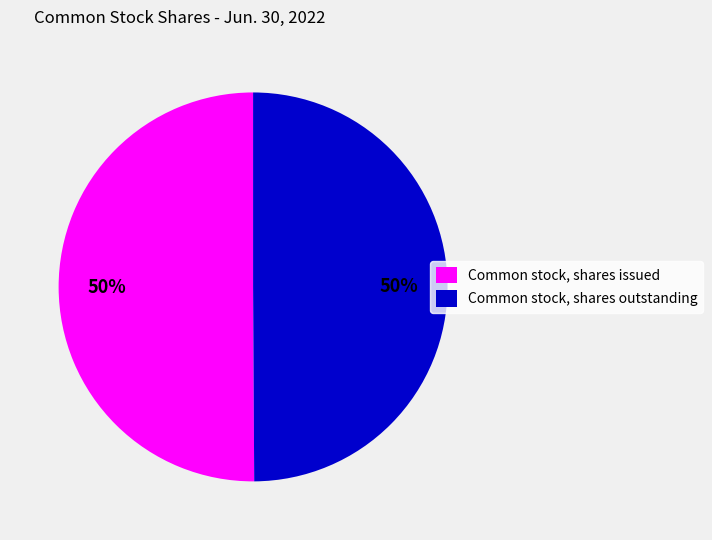

Do Common stock, shares outstanding and Common stock, shares issued together represent more than half of the pie?

Yes